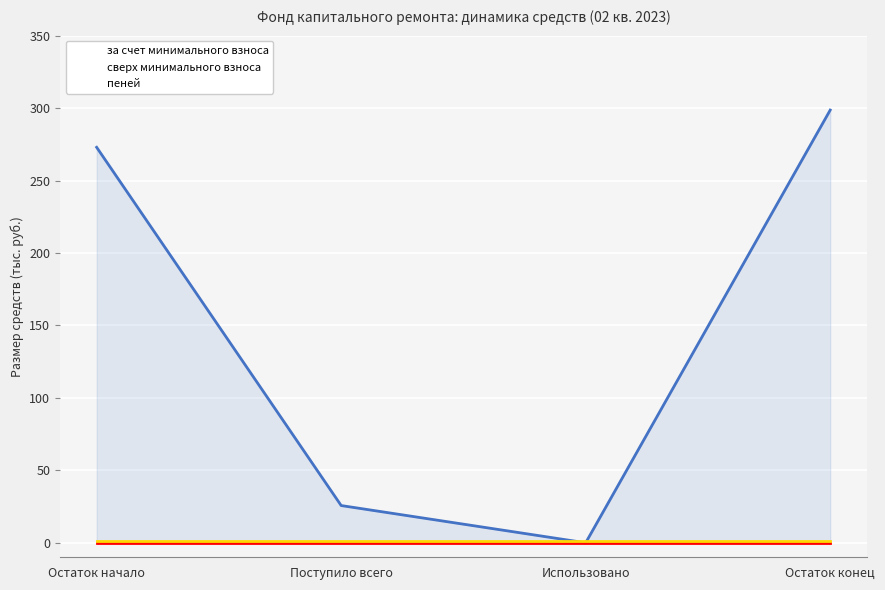

What is the average value of the пеней series?

1.3